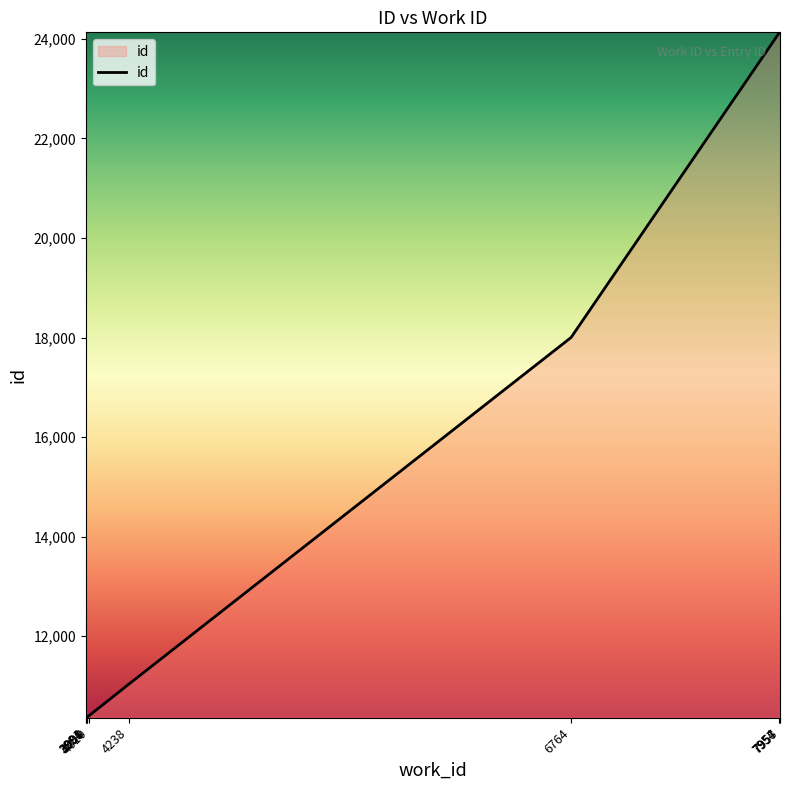

What is the maximum value shown in the chart?

24132